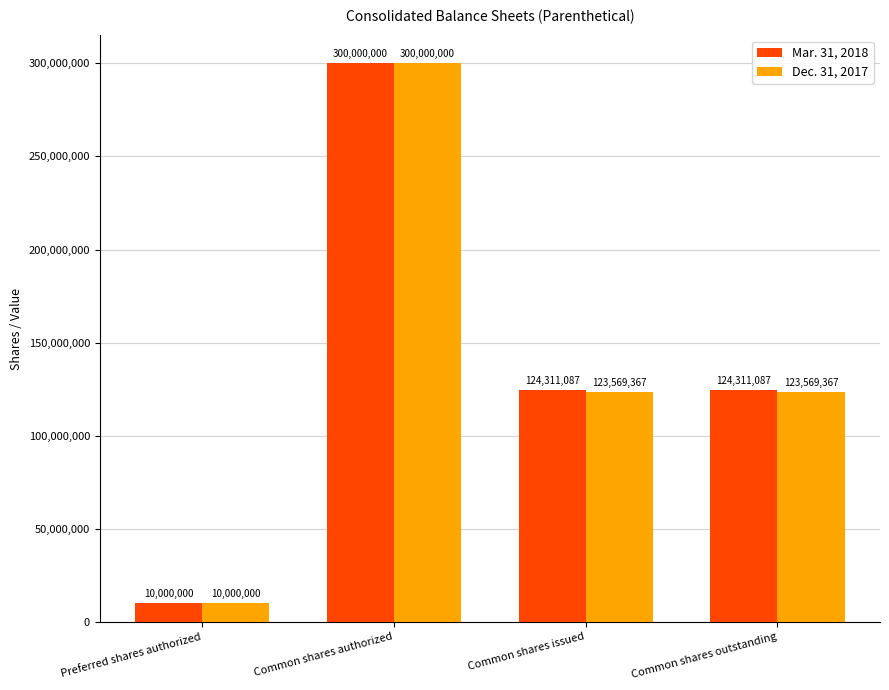

Between Preferred shares authorized and Common shares outstanding, which series saw the biggest shift?

Mar. 31, 2018